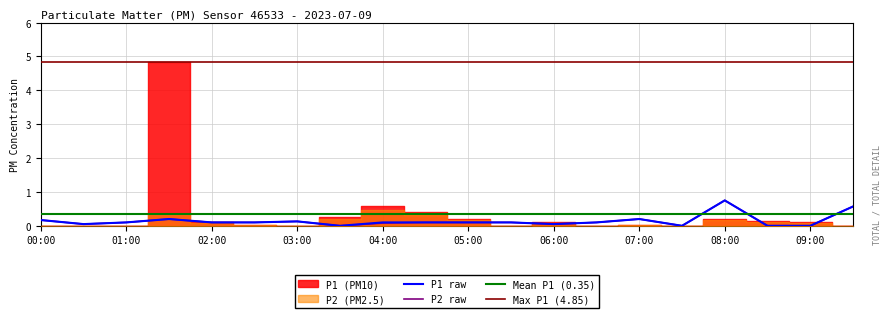

Which category has the highest value in the P2 raw series?

08:00